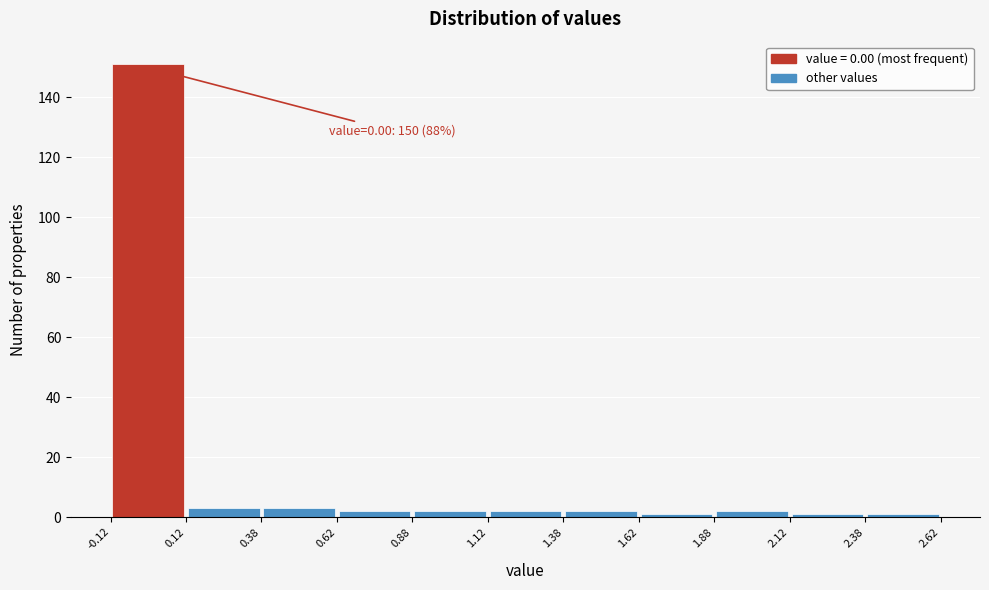

Which range on the x-axis has the tallest bar?

-0.12 to 0.12